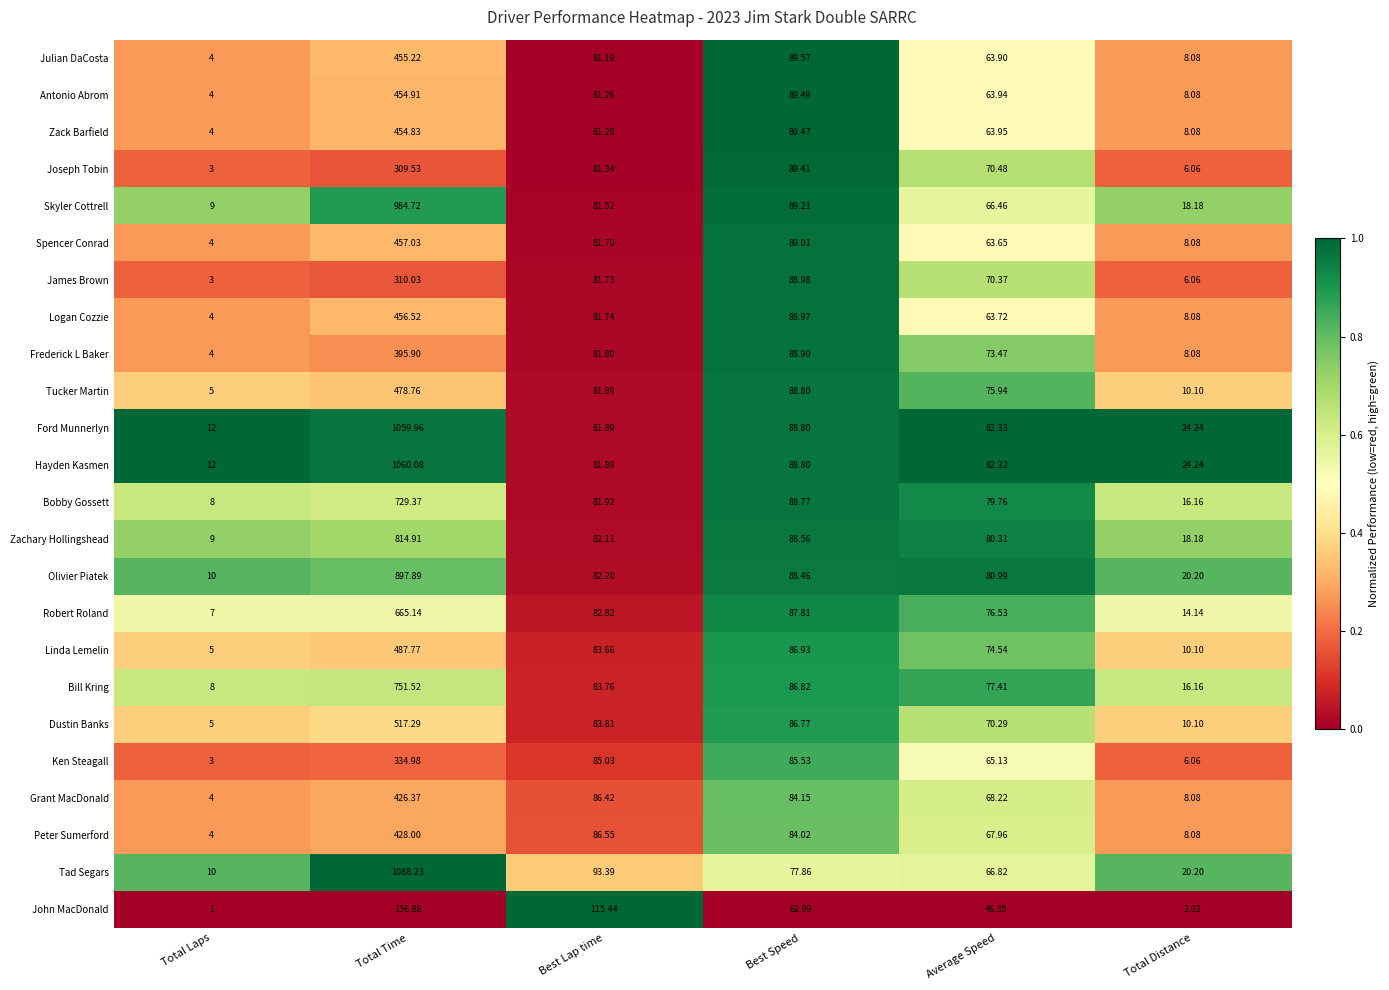

Which category has the lowest value across all series?

Total Laps